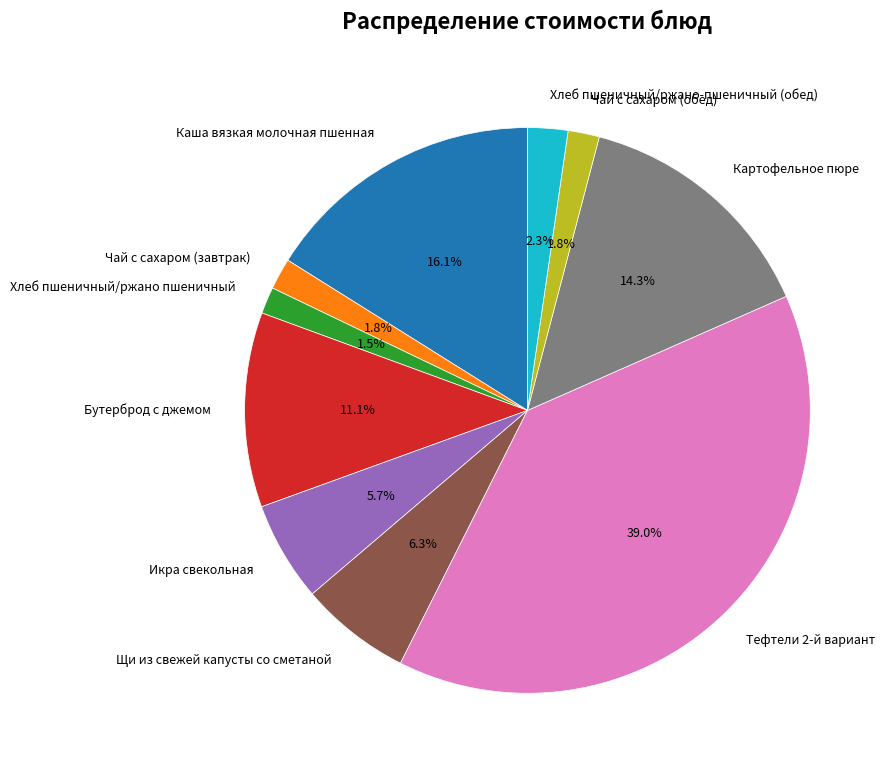

Count the number of slices in the pie.

10